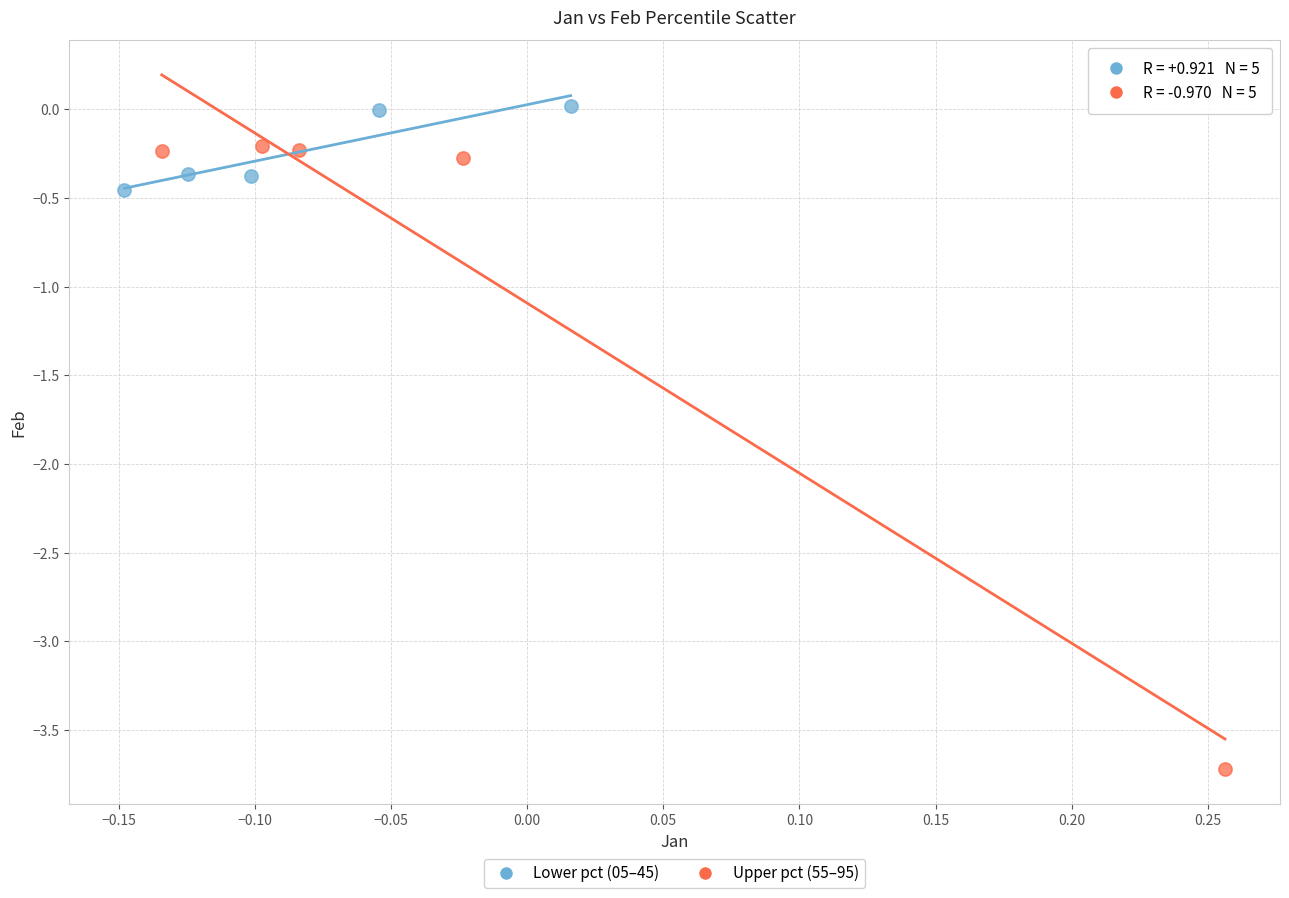

Which series has the largest Y range (max minus min)?

Upper pct (55–95)